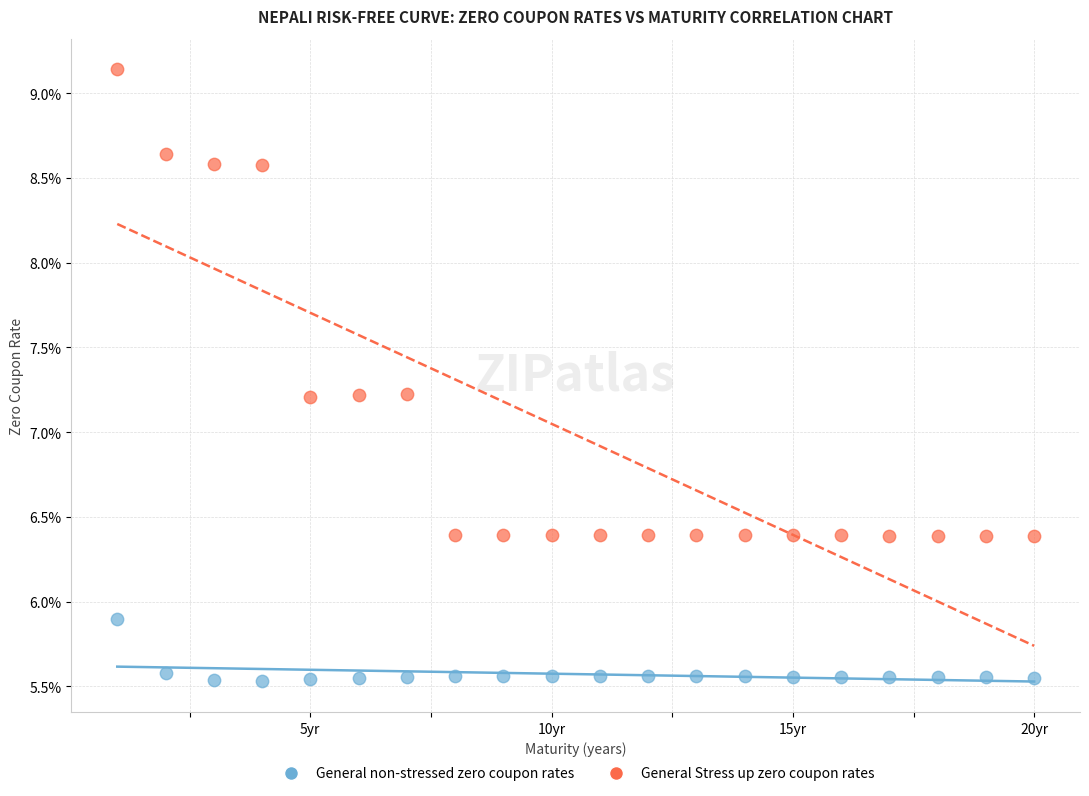

What are all the series names shown in the legend?

General non-stressed zero coupon rates, General Stress up zero coupon rates